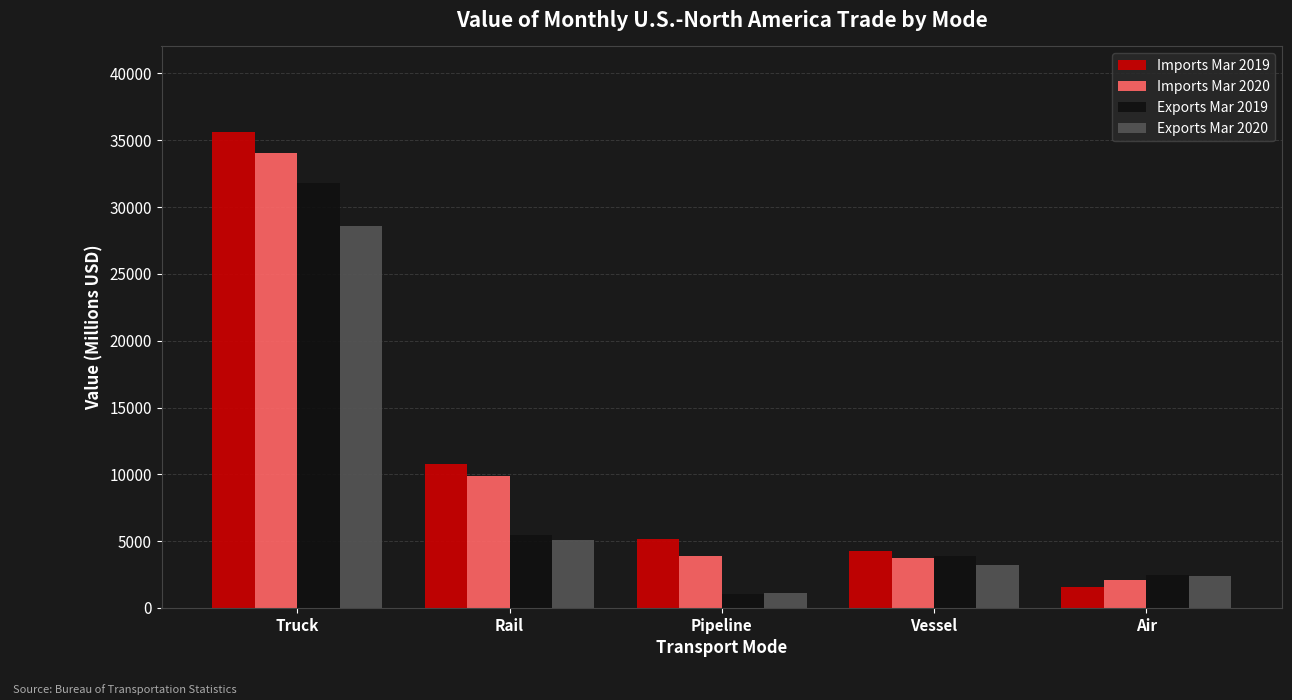

Which category has the lowest value across all series?

Pipeline